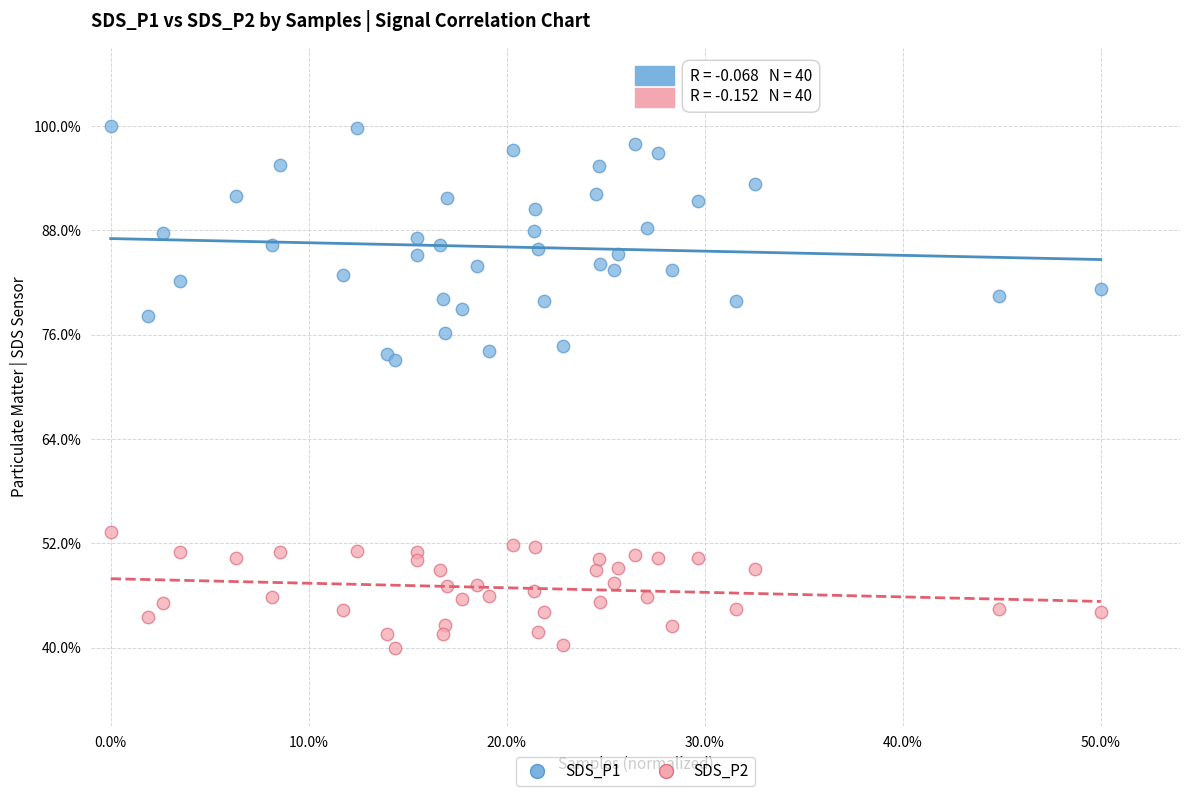

Which series has the widest spread of Y values?

SDS_P1